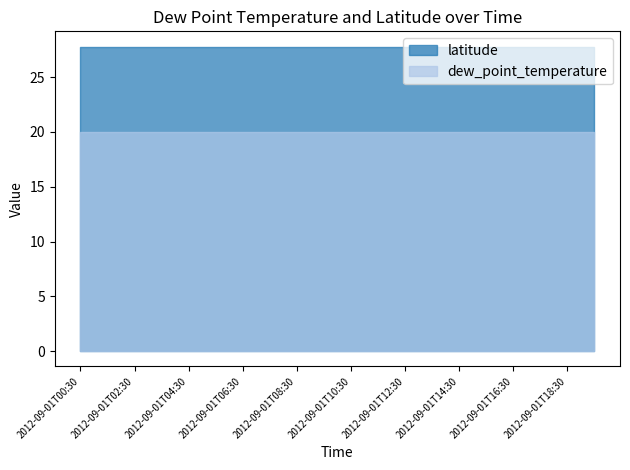

Reading left to right, transcribe all the data shown in this chart.

latitude: 27.8	27.8	27.8	27.8	27.8	27.8	27.8	27.8	27.8	27.8	27.8	27.8	27.8	27.8	27.8	27.8	27.8	27.8	27.8	27.8
dew_point_temperature: 20.0	20.0	20.0	20.0	20.0	20.0	20.0	20.0	20.0	20.0	20.0	20.0	20.0	20.0	20.0	20.0	20.0	20.0	20.0	20.0